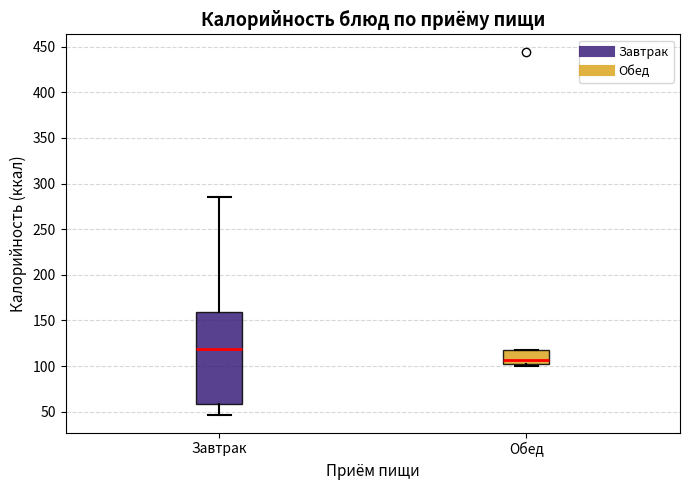

Reading left to right, read every box against the y-axis: the position of its median line, the range the box covers, and the ends of its whiskers. The values are not printed on the chart, so give them approximately, as read against the axis.

Завтрак: median 120, box 60 to 160, whiskers 45 to 285
Обед: median 105, box 100 to 120, whiskers 100 to 120